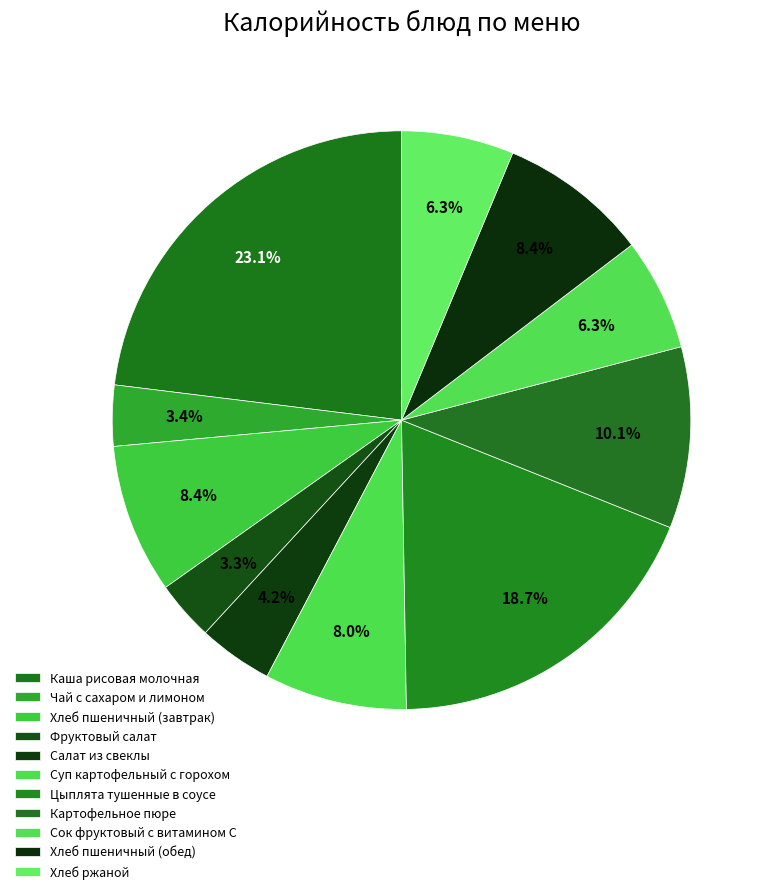

Count the number of slices in the pie.

11